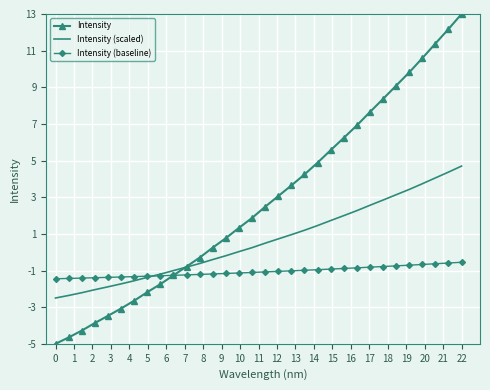

What is the minimum value for Intensity?

-5.0